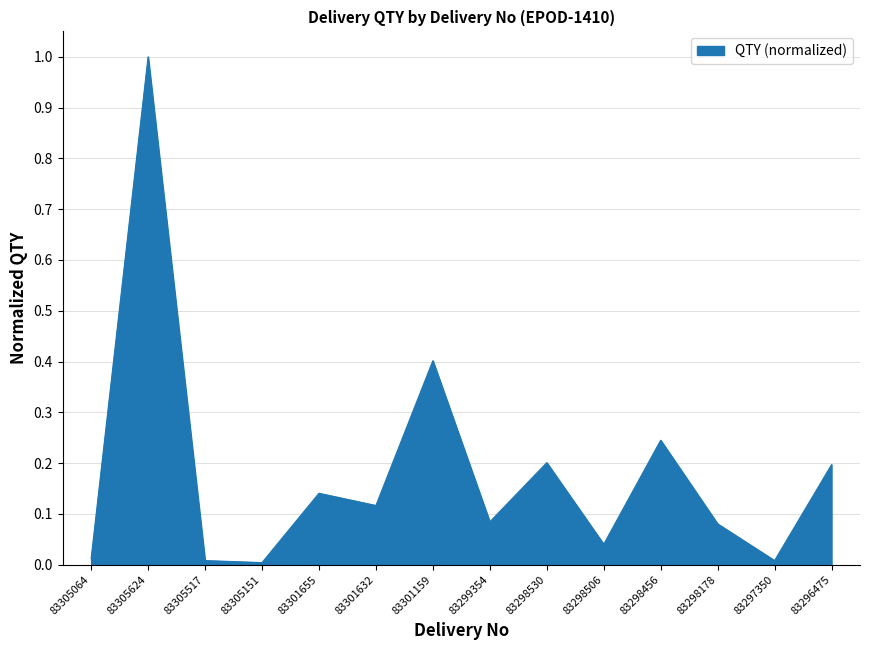

True or false: the data shows 0.4 at 83301159.

True